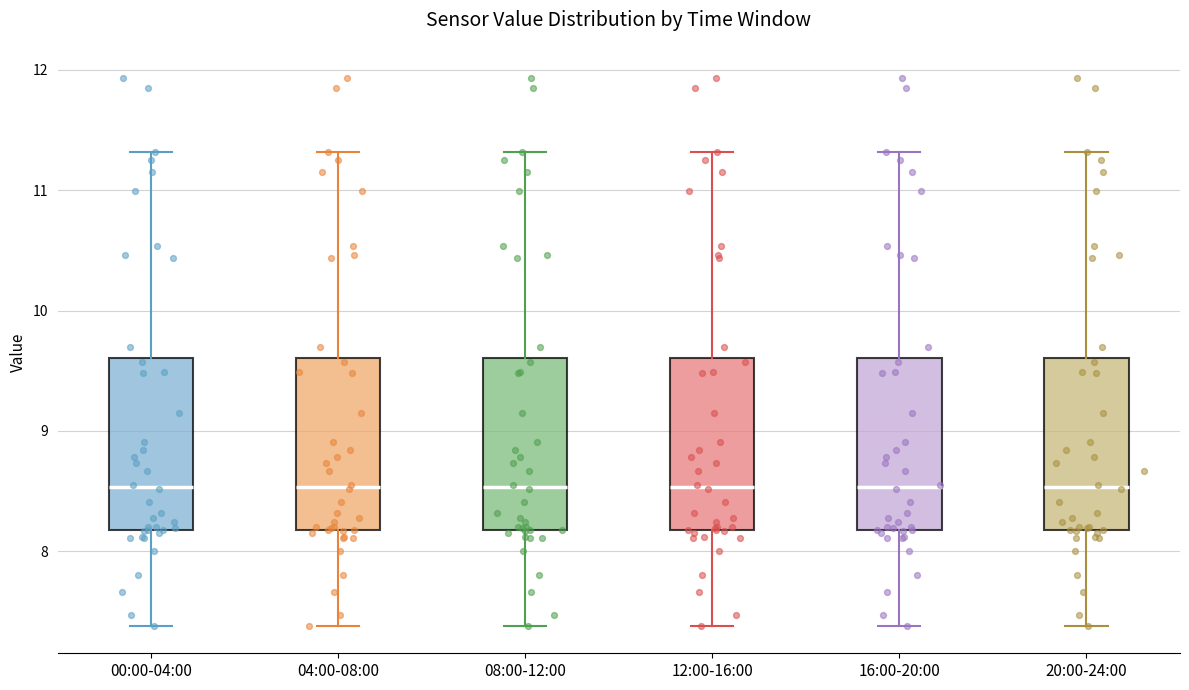

Reading left to right, read every box against the y-axis: the position of its median line, the range the box covers, and the ends of its whiskers. The values are not printed on the chart, so give them approximately, as read against the axis.

00:00-04:00: median 8.5, box 8.2 to 9.6, whiskers 7.4 to 11.3
04:00-08:00: median 8.5, box 8.2 to 9.6, whiskers 7.4 to 11.3
08:00-12:00: median 8.5, box 8.2 to 9.6, whiskers 7.4 to 11.3
12:00-16:00: median 8.5, box 8.2 to 9.6, whiskers 7.4 to 11.3
16:00-20:00: median 8.5, box 8.2 to 9.6, whiskers 7.4 to 11.3
20:00-24:00: median 8.5, box 8.2 to 9.6, whiskers 7.4 to 11.3